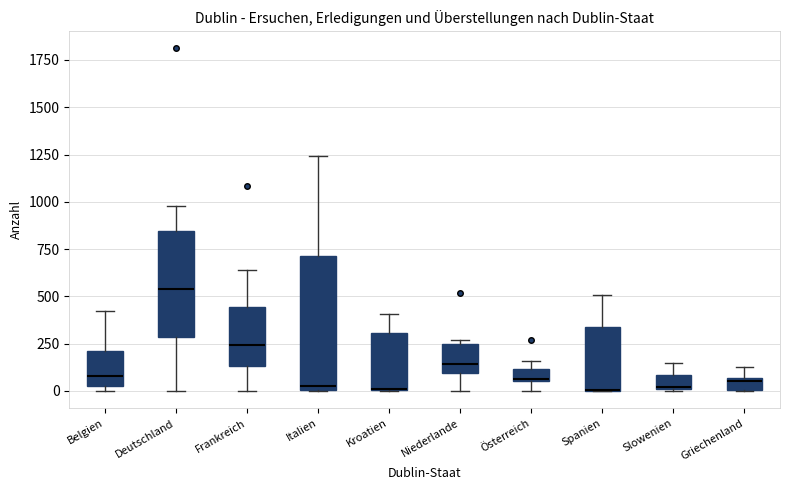

Comparing the boxes themselves (not the whiskers), which one is the tallest?

Italien